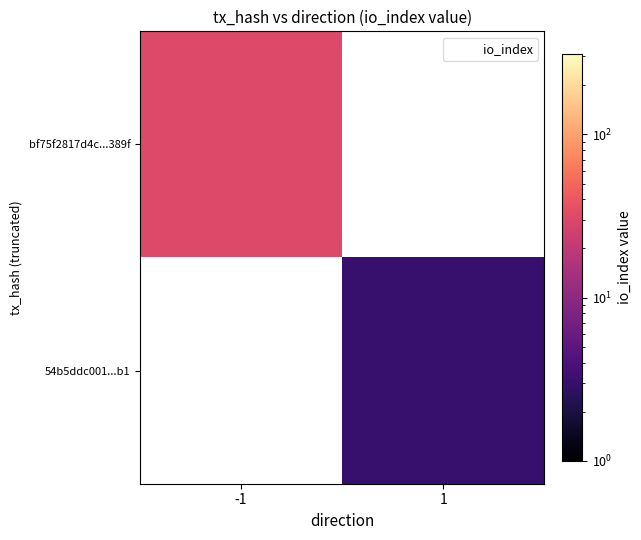

Between 1 and -1, which is larger?

-1